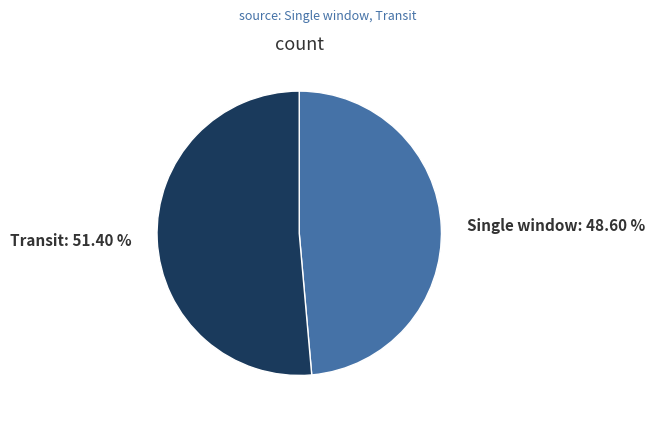

Combined, do Transit and Single window account for over 50%?

Yes